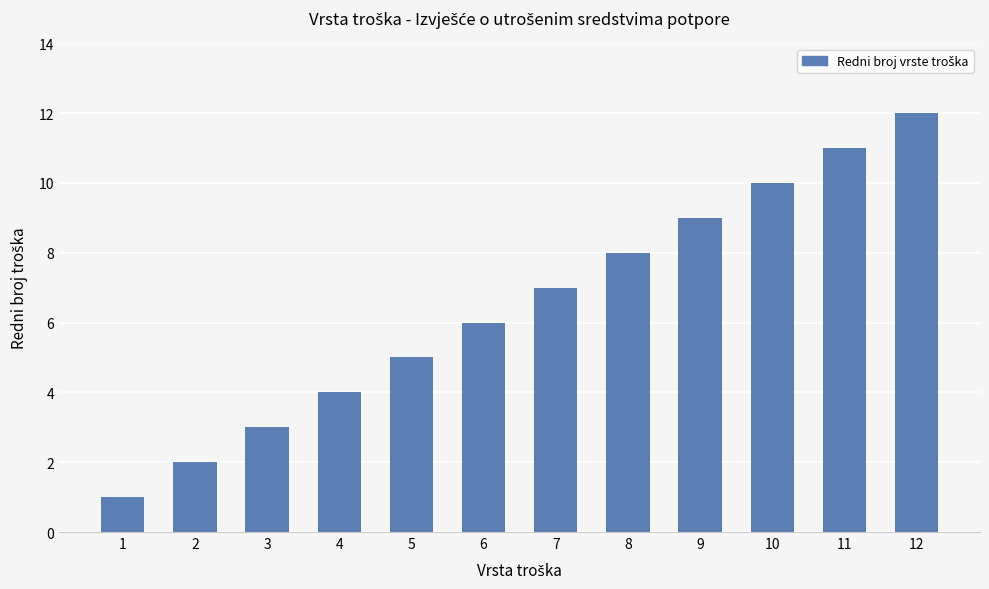

Reading right to left, transcribe all the data shown in this chart.

12	11	10	9	8	7	6	5	4	3	2	1